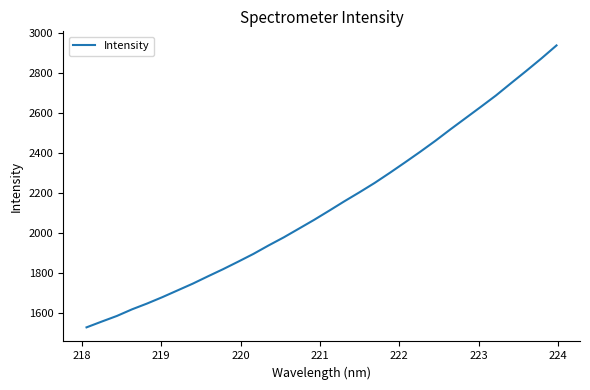

What is the difference between the maximum and minimum values?

1408.3